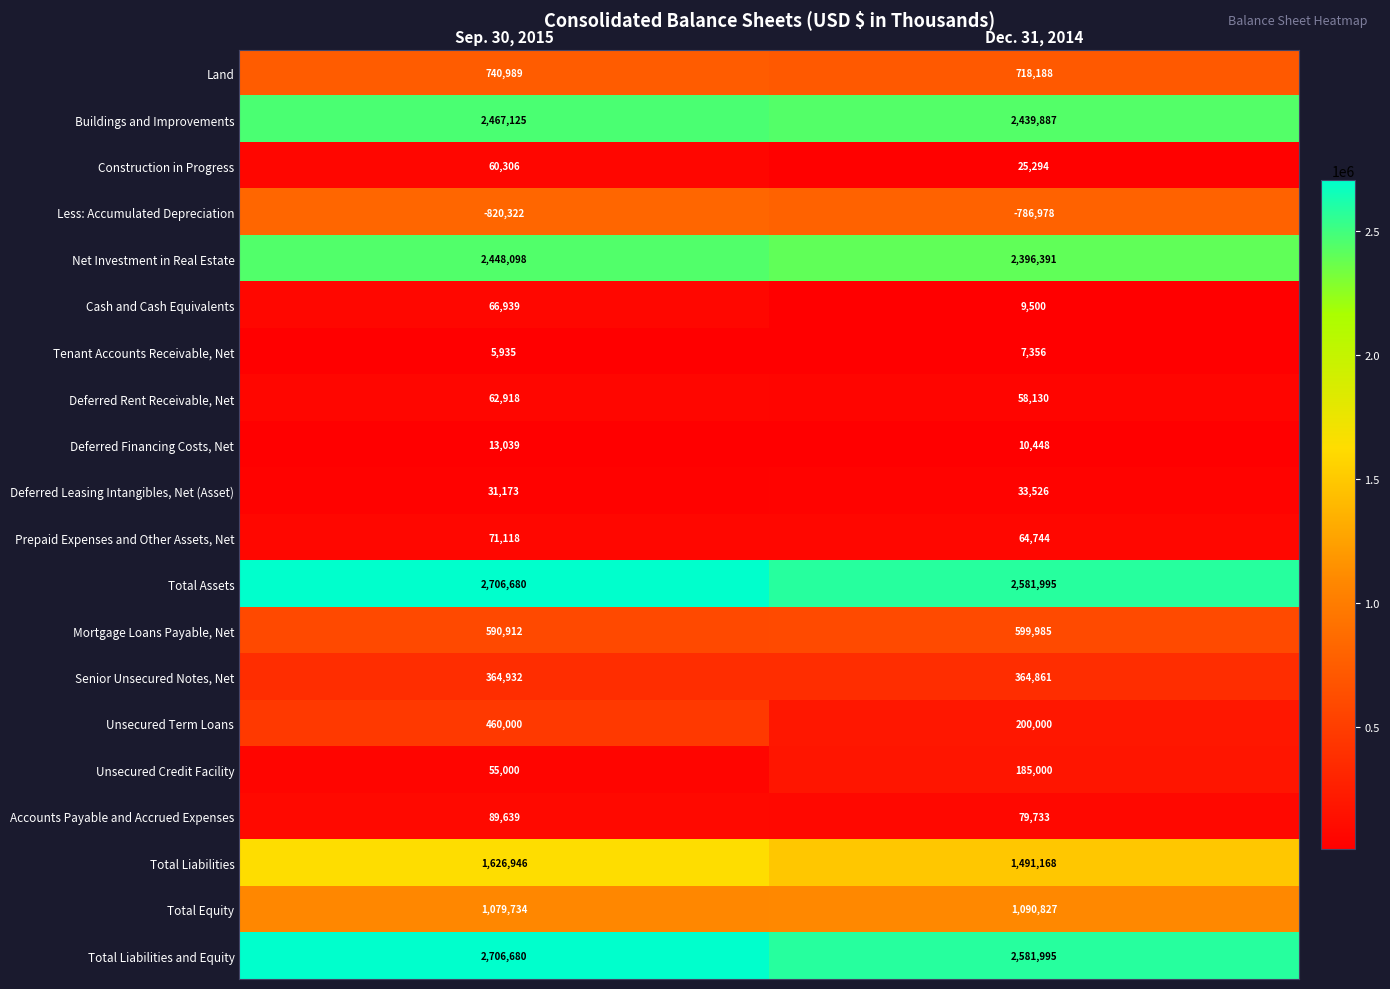

Is it true that Deferred Financing Costs, Net equals 22866 at Sep. 30, 2015?

False